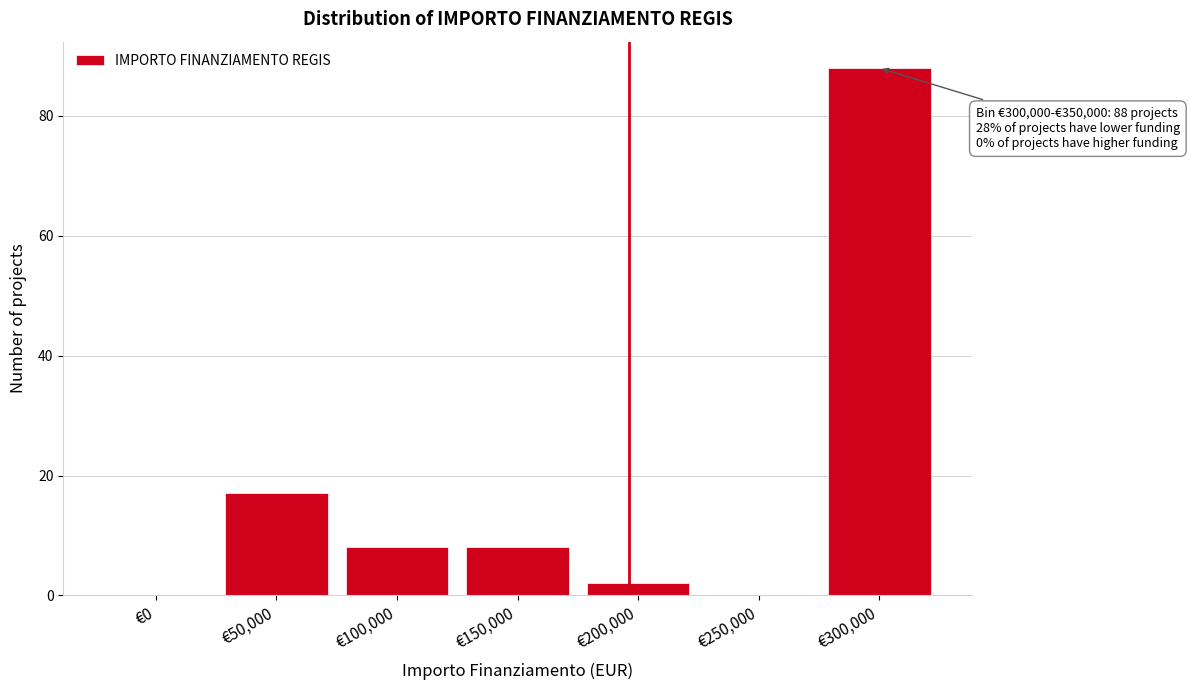

Reading left to right, extract all data points from this chart.

€0=0	€50,000=17	€100,000=8	€150,000=8	€200,000=2	€250,000=0	€300,000=88